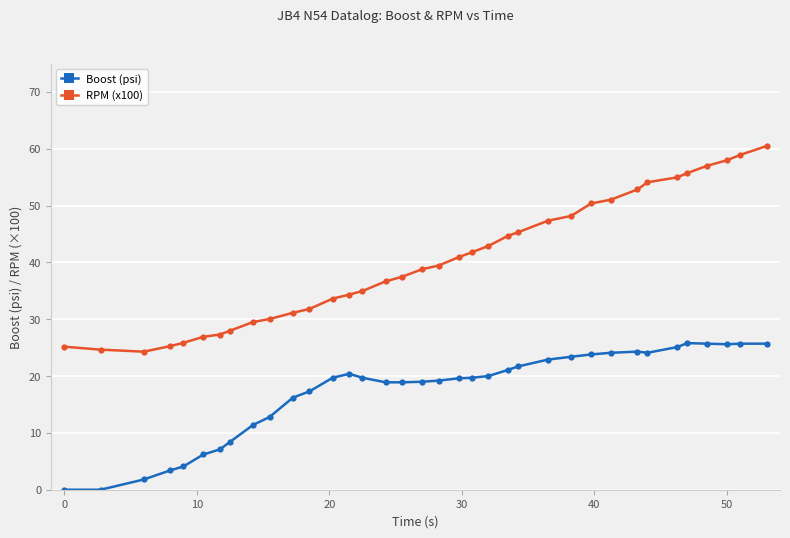

True or false: RPM (x100) and Boost (psi) intersect in this chart.

False